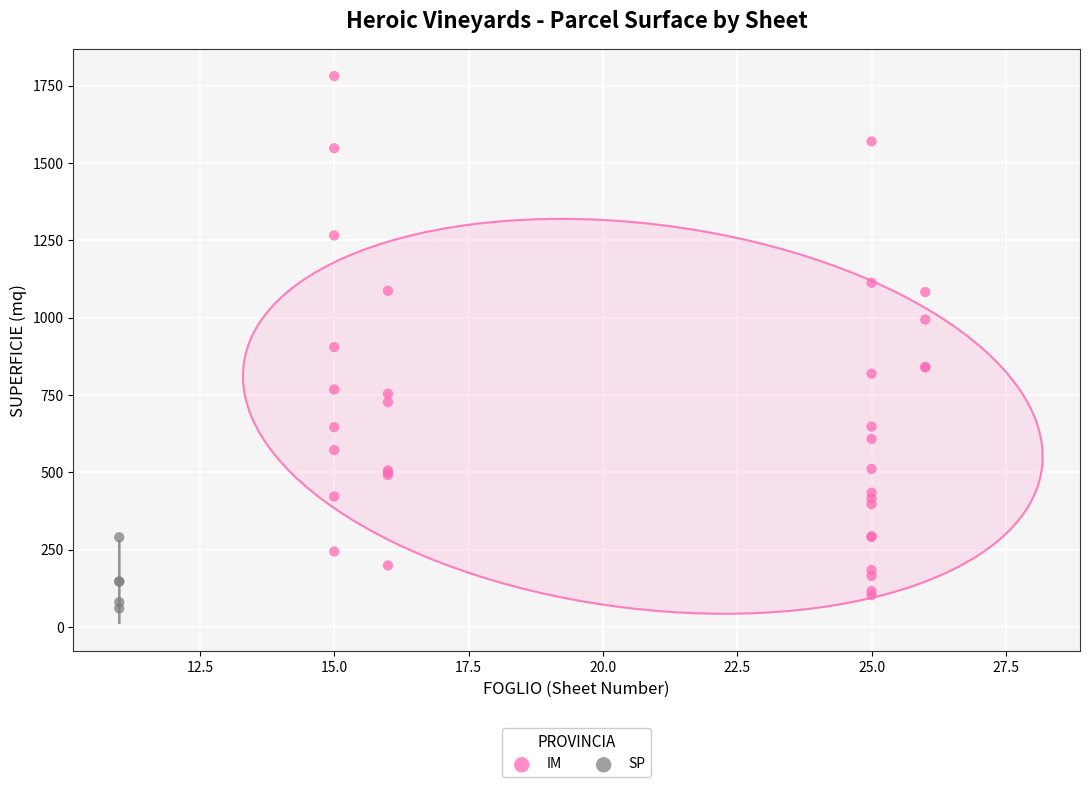

Which series has the widest spread of Y values?

IM